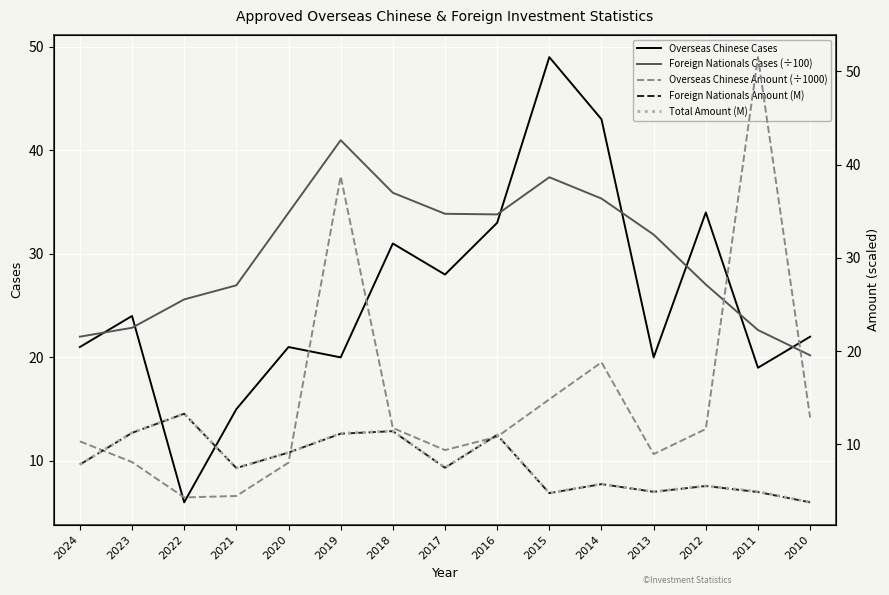

Reading left to right, what are all the values shown in this chart?

Overseas Chinese Cases: 21.0	24.0	6.0	15.0	21.0	20.0	31.0	28.0	33.0	49.0	43.0	20.0	34.0	19.0	22.0
Foreign Nationals Cases (÷100): 22.0	22.9	25.6	27.0	34.0	41.0	35.9	33.9	33.8	37.4	35.3	31.9	27.0	22.6	20.2
Overseas Chinese Amount (÷1000): 10.3	8.1	4.3	4.5	8.1	38.8	11.8	9.4	10.8	14.8	18.8	9.0	11.7	51.5	12.9
Foreign Nationals Amount (M): 7.8	11.2	13.3	7.5	9.1	11.2	11.4	7.5	11.0	4.8	5.8	4.9	5.5	4.9	3.8
Total Amount (M): 7.9	11.3	13.3	7.5	9.1	11.2	11.4	7.5	11.0	4.8	5.8	4.9	5.6	5.0	3.8